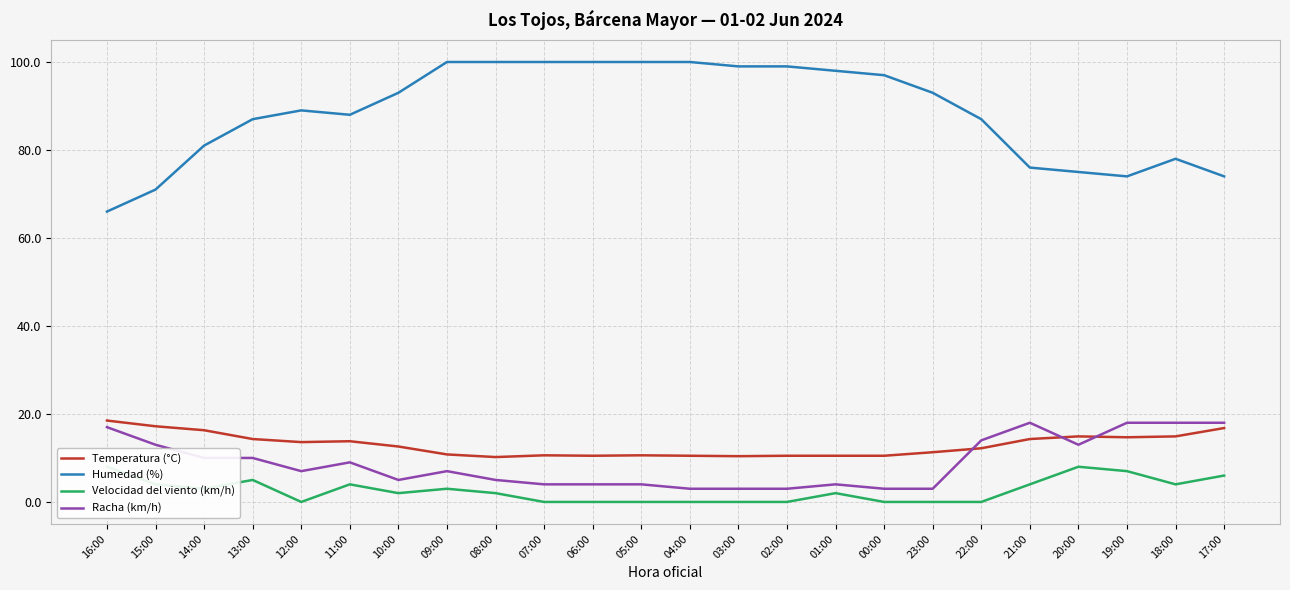

Reading left to right, extract all data points from this chart.

Temperatura (°C): 18.5	17.2	16.3	14.3	13.6	13.8	12.6	10.8	10.2	10.6	10.5	10.6	10.5	10.4	10.5	10.5	10.5	11.3	12.2	14.3	14.9	14.7	14.9	16.8
Humedad (%): 66.0	71.0	81.0	87.0	89.0	88.0	93.0	100.0	100.0	100.0	100.0	100.0	100.0	99.0	99.0	98.0	97.0	93.0	87.0	76.0	75.0	74.0	78.0	74.0
Velocidad del viento (km/h): 8.0	4.0	3.0	5.0	0.0	4.0	2.0	3.0	2.0	0.0	0.0	0.0	0.0	0.0	0.0	2.0	0.0	0.0	0.0	4.0	8.0	7.0	4.0	6.0
Racha (km/h): 17.0	13.0	10.0	10.0	7.0	9.0	5.0	7.0	5.0	4.0	4.0	4.0	3.0	3.0	3.0	4.0	3.0	3.0	14.0	18.0	13.0	18.0	18.0	18.0